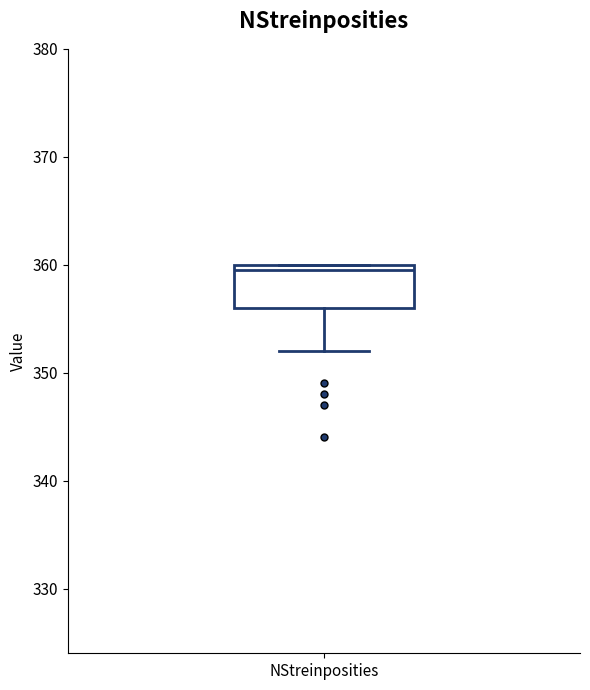

Read this box plot against the y-axis: the position of the median line, the range covered by the box, and the ends of both whiskers. The values are not printed on the chart, so give them approximately, as read against the axis.

median 360 (just below the box's upper edge), box 356 to 360, whiskers 352 to 360